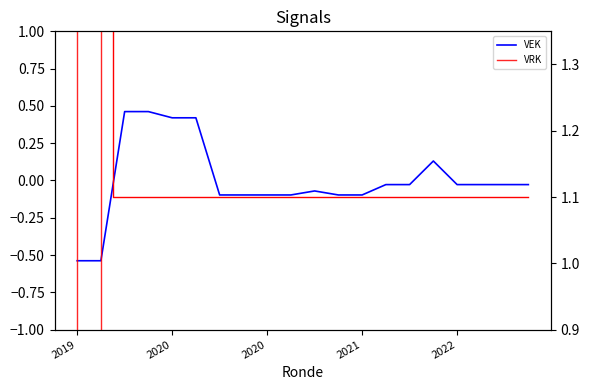

Which series has the widest spread of values?

VEK